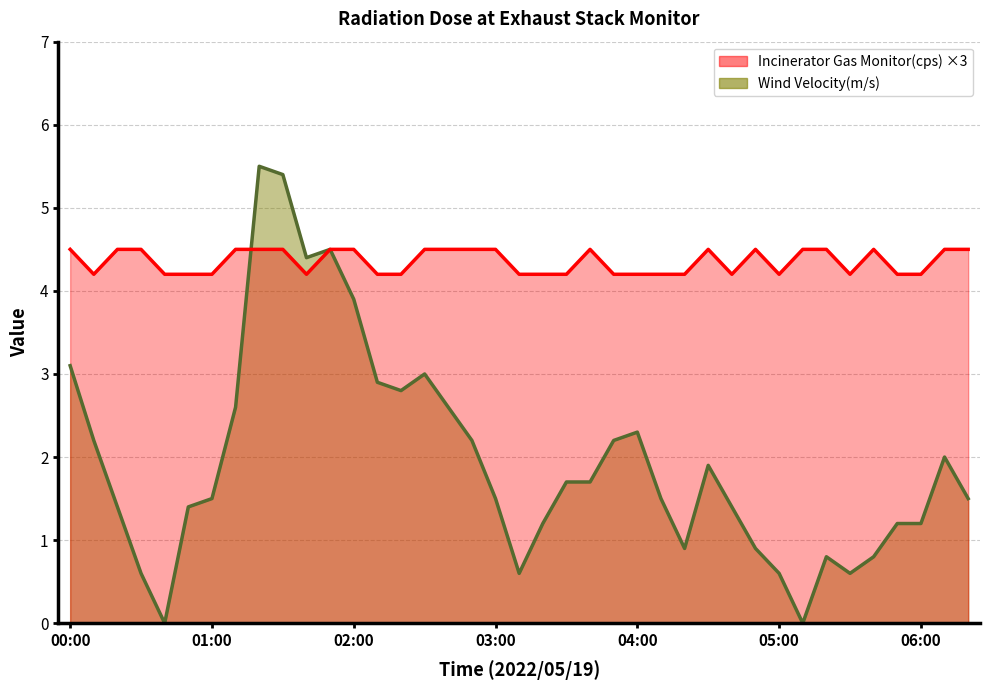

Which category has the lowest value in the Wind Velocity(m/s) series?

00:40